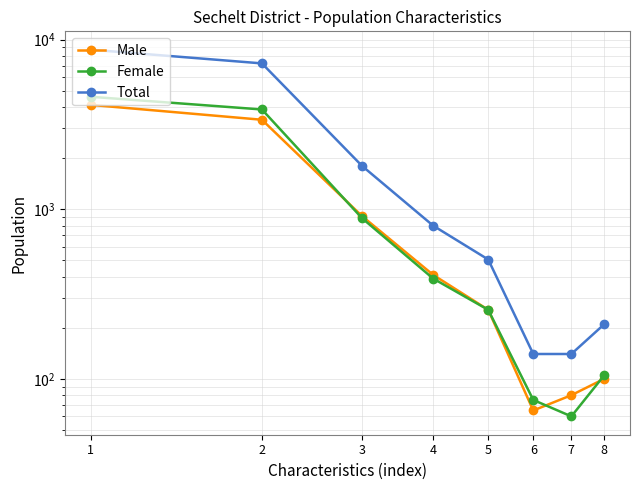

At which label is Total closest to 4435?

3